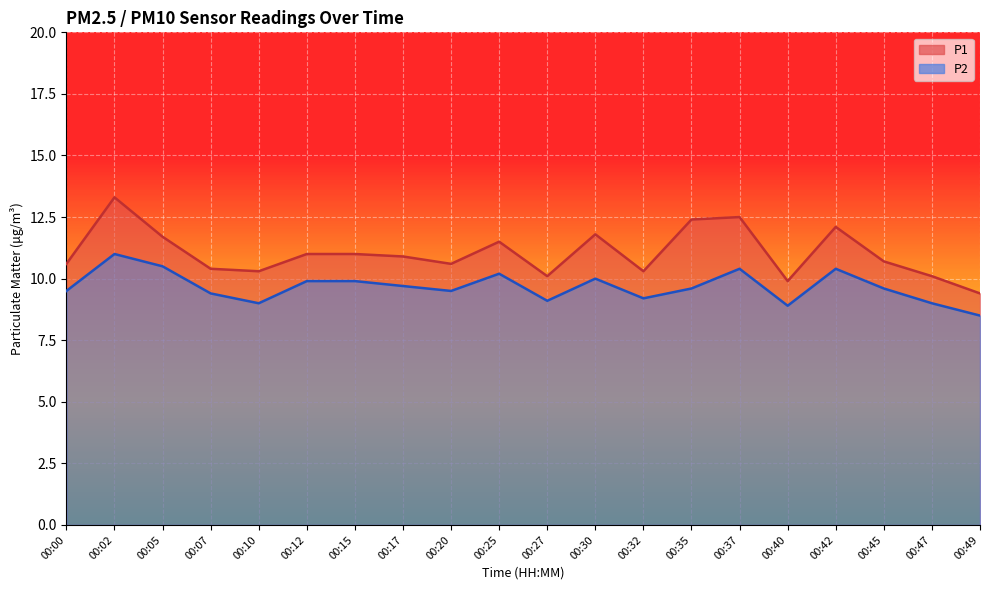

Rank the series at 00:20 from highest to lowest value.

P1, P2